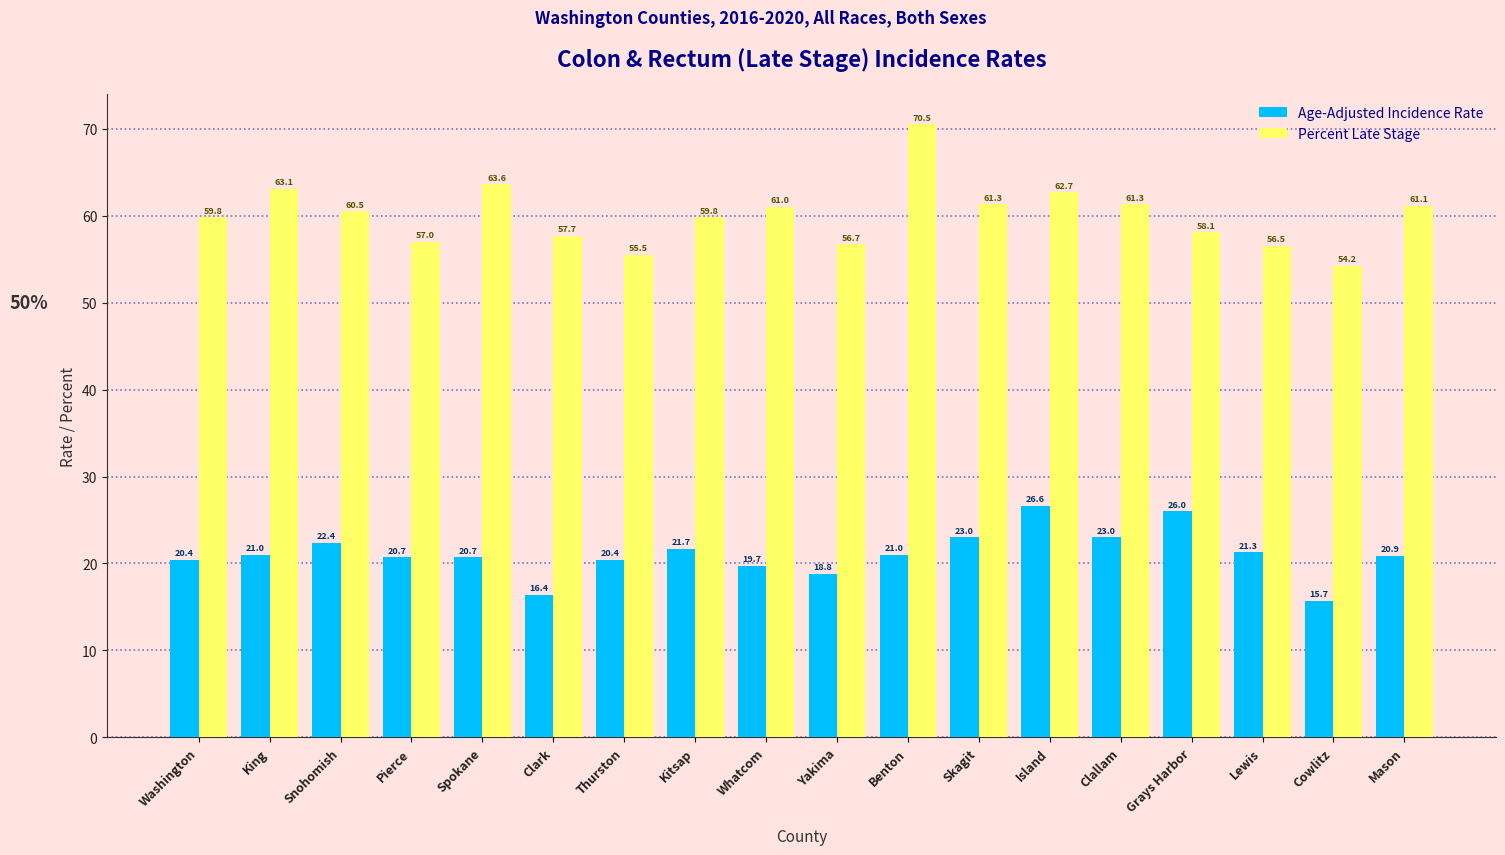

Reading left to right, transcribe all the data shown in this chart.

Age-Adjusted Incidence Rate: 20.4	21.0	22.4	20.7	20.7	16.4	20.4	21.7	19.7	18.8	21.0	23.0	26.6	23.0	26.0	21.3	15.7	20.9
Percent Late Stage: 59.8	63.1	60.5	57.0	63.6	57.7	55.5	59.8	61.0	56.7	70.5	61.3	62.7	61.3	58.1	56.5	54.2	61.1